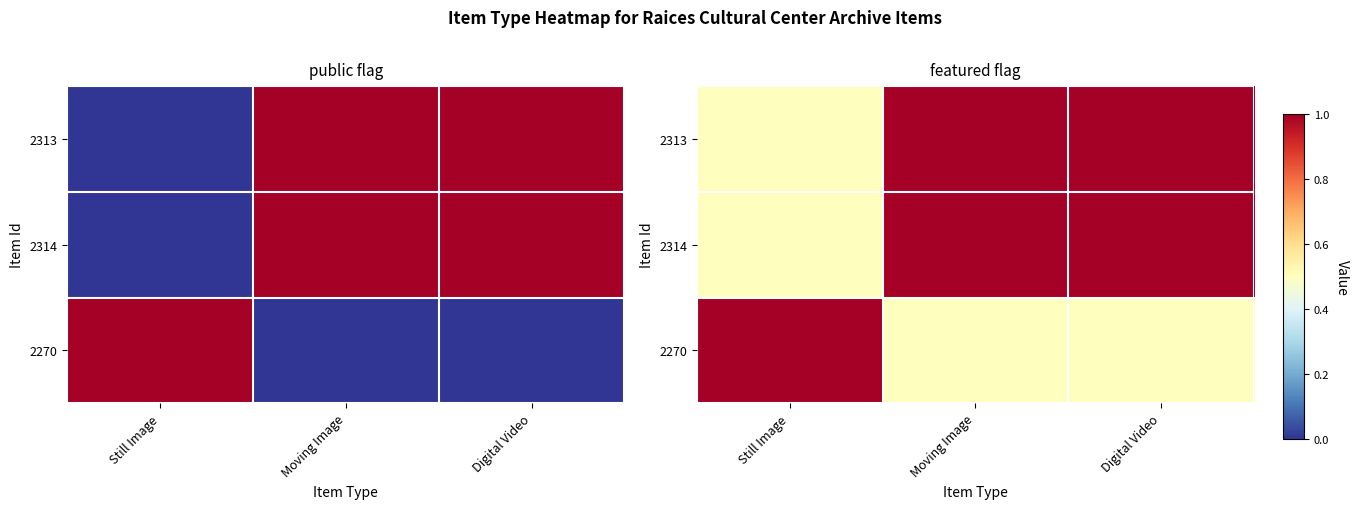

What value does the 2313 series have at Still Image?

0.5